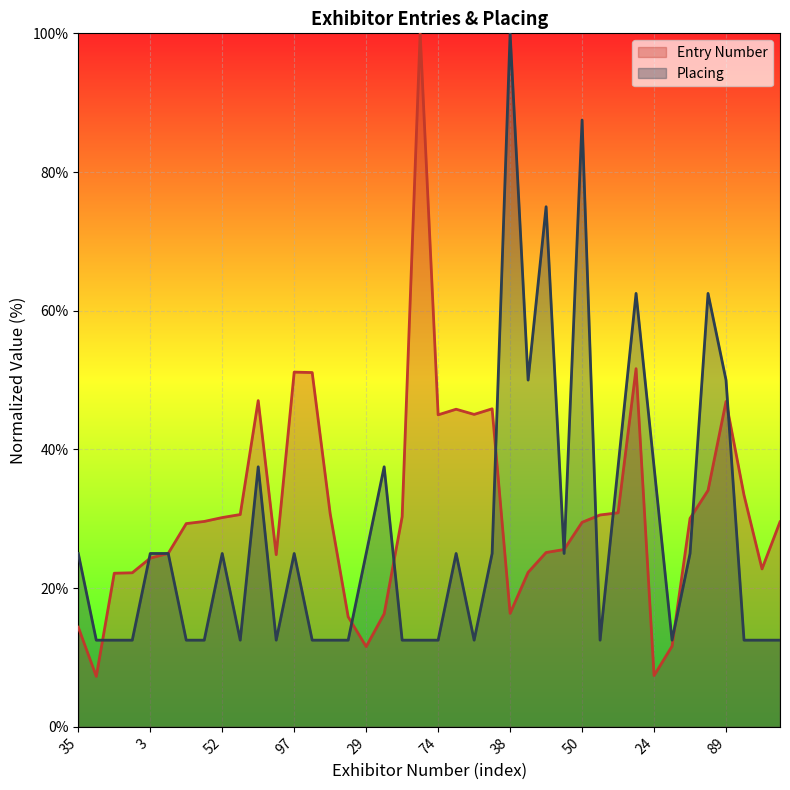

At which category is the sum across all series the highest?

50